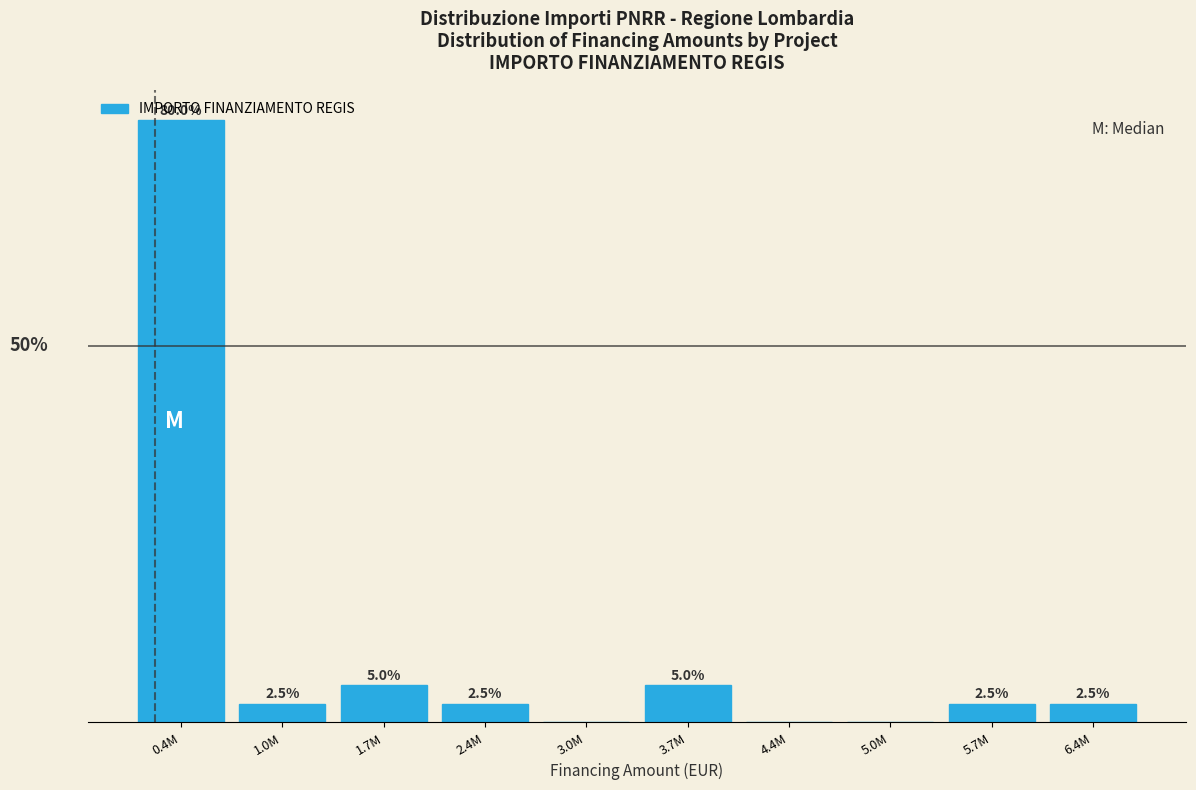

Between 5.0M and 5.7M, which is larger?

5.7M